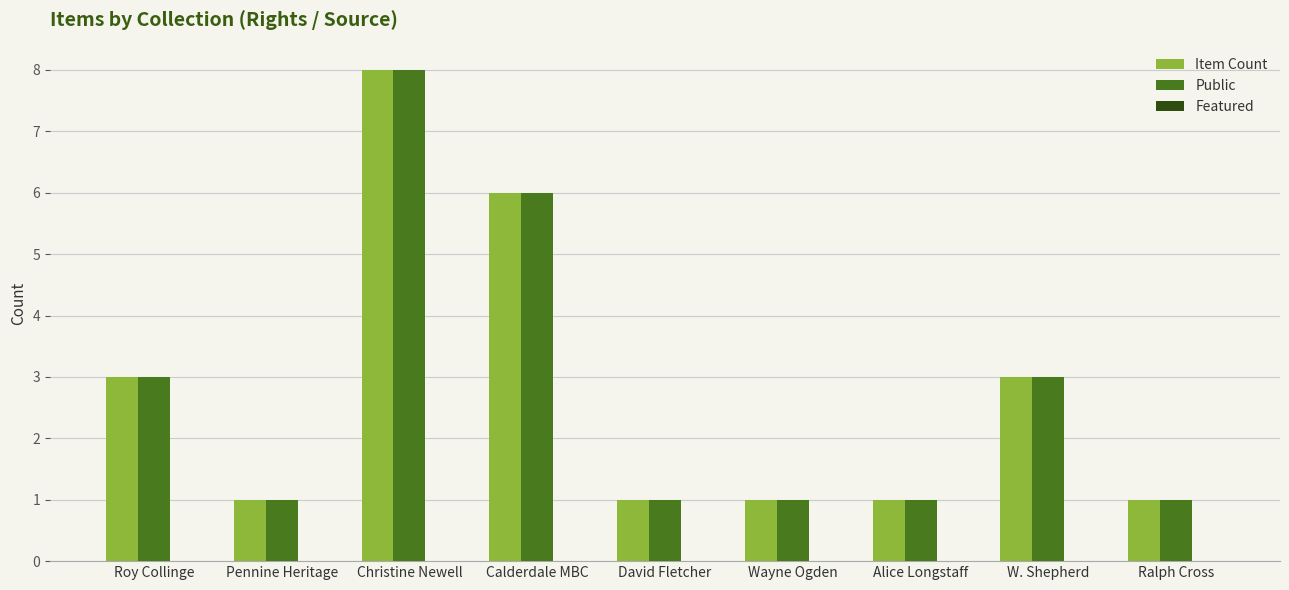

Are the bars grouped side by side (vs. stacked)?

Yes